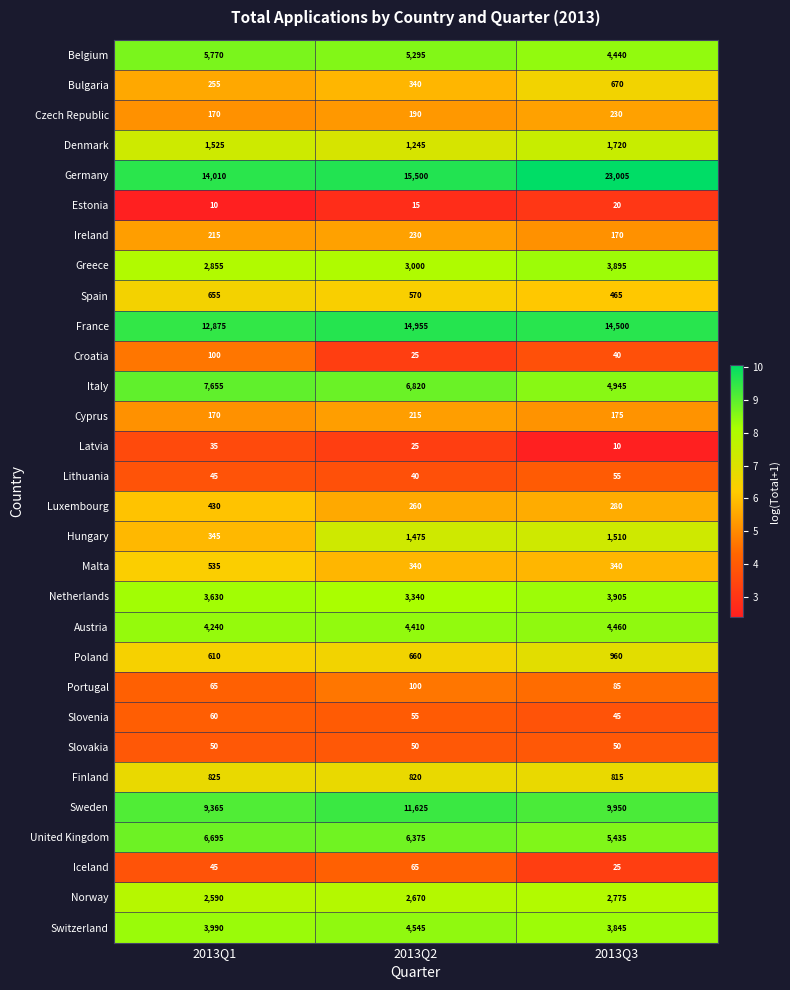

What is the sum of the Slovakia values at 2013Q2 and 2013Q3?

100